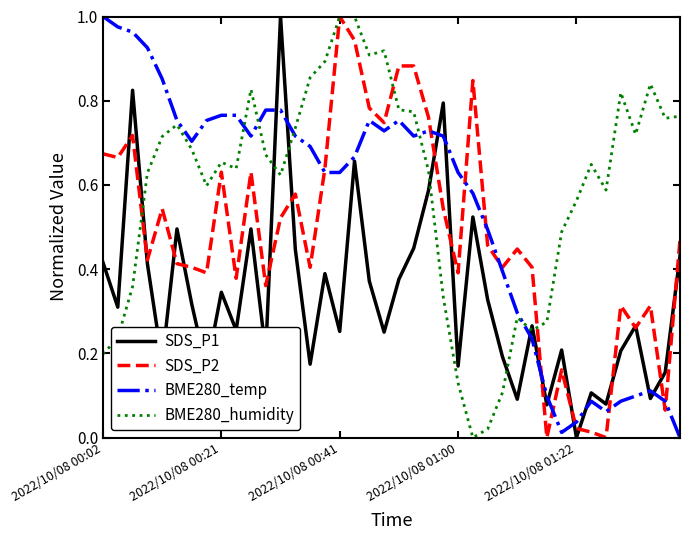

Which series has the largest total across all categories?

BME280_humidity